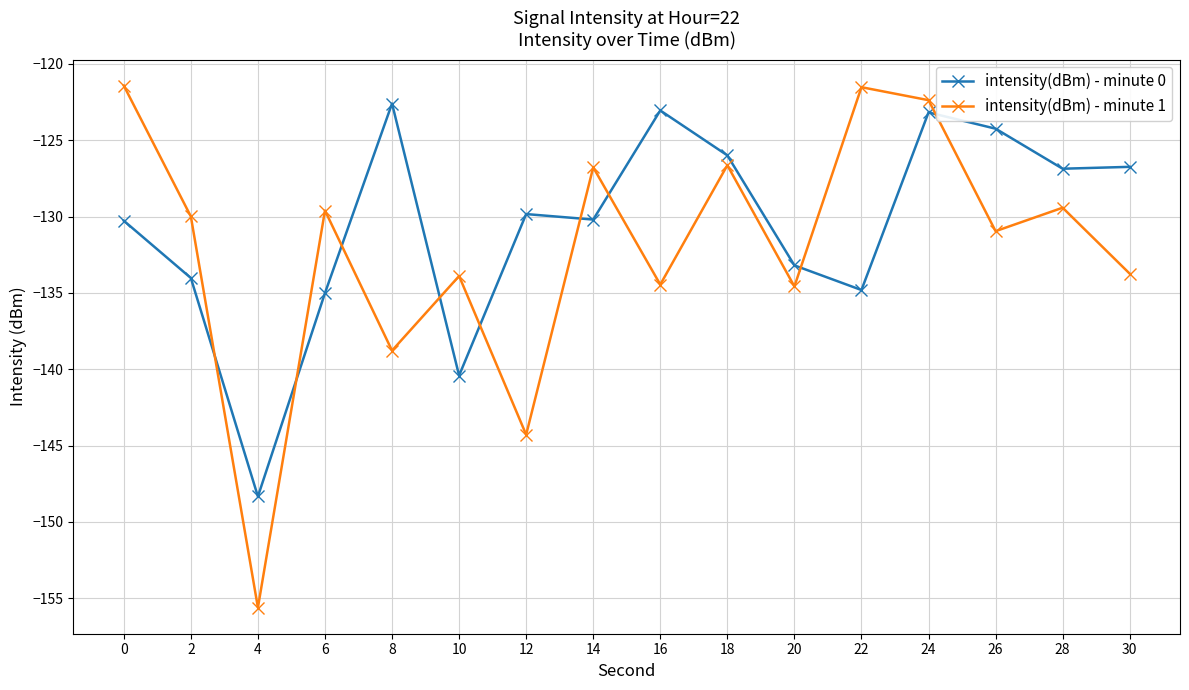

Which series has the largest total across all categories?

intensity(dBm) - minute 0